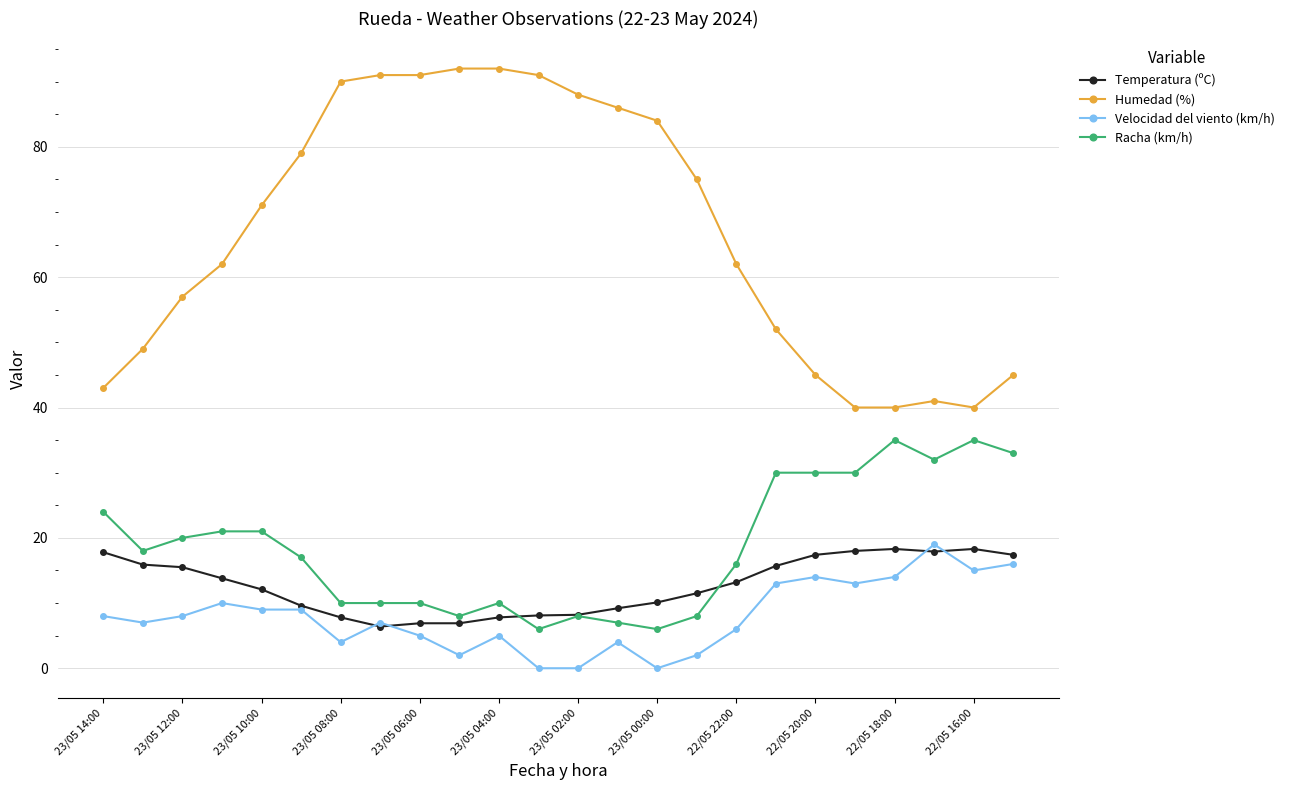

True or false: Velocidad del viento (km/h) has more than 2 interior local peaks.

True